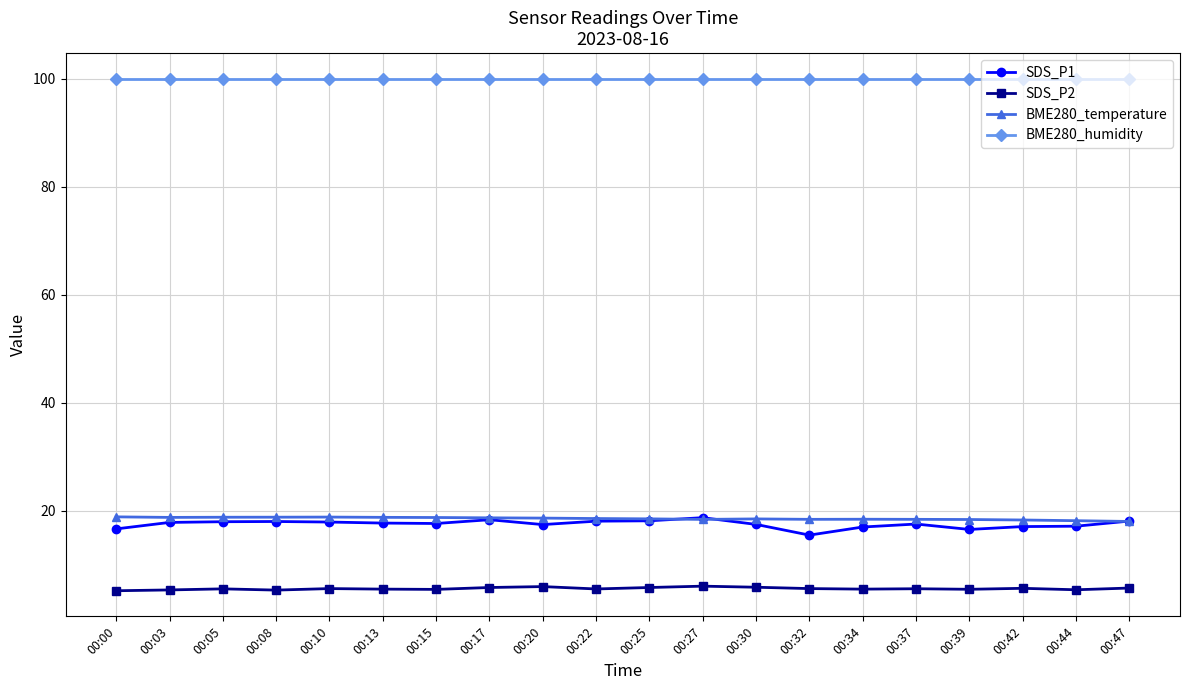

What is the total value across all series at 00:25?

142.5